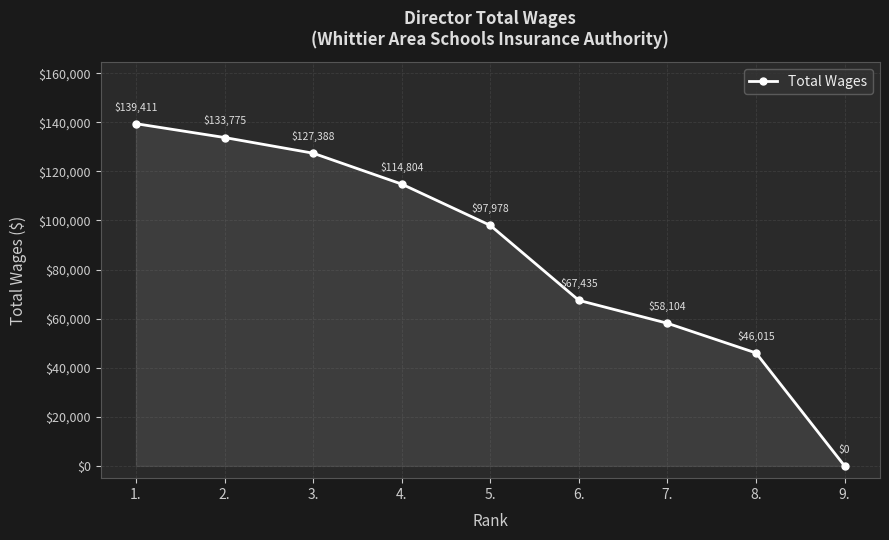

Does the chart have visible grid lines?

Yes